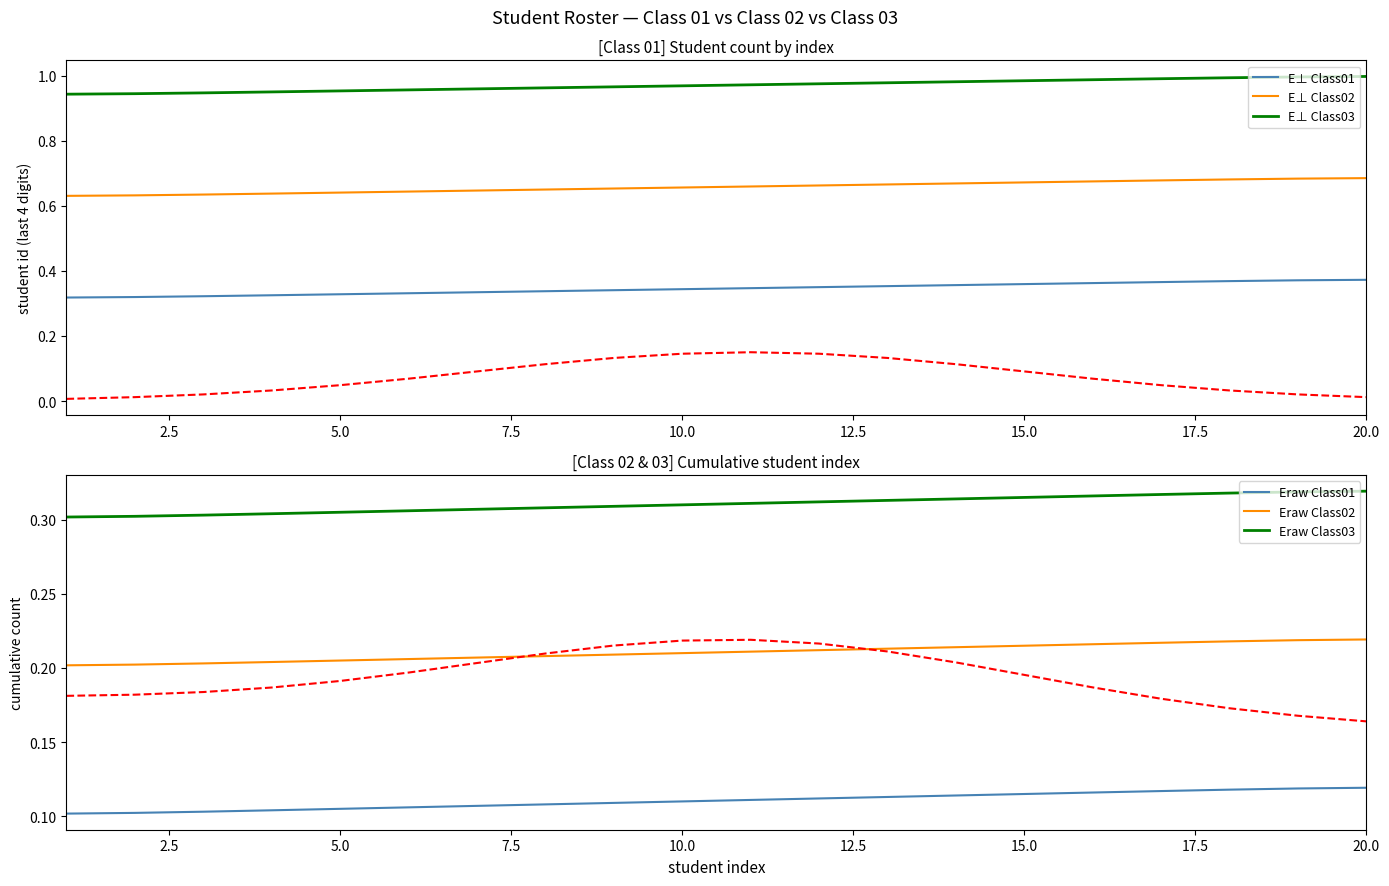

True or false: E⊥ Class02 and E⊥ Class01 intersect in this chart.

False